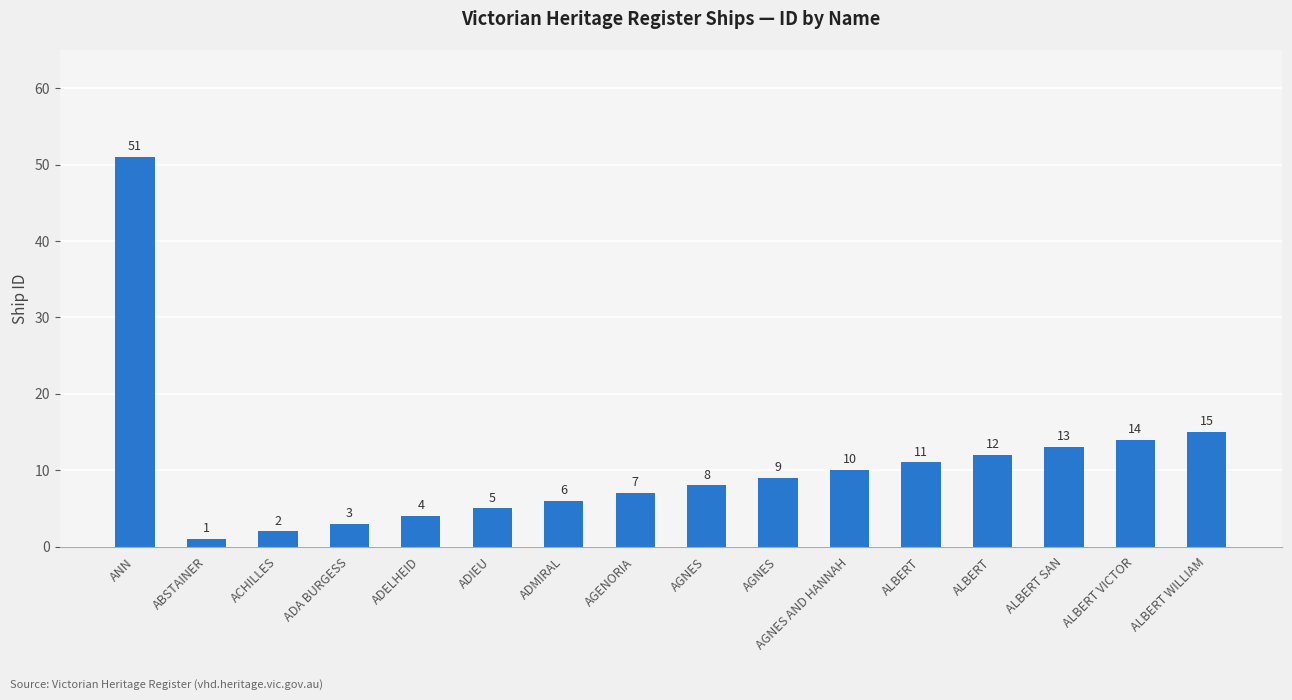

What is the approximate value at ADELHEID, to the nearest 5?

5